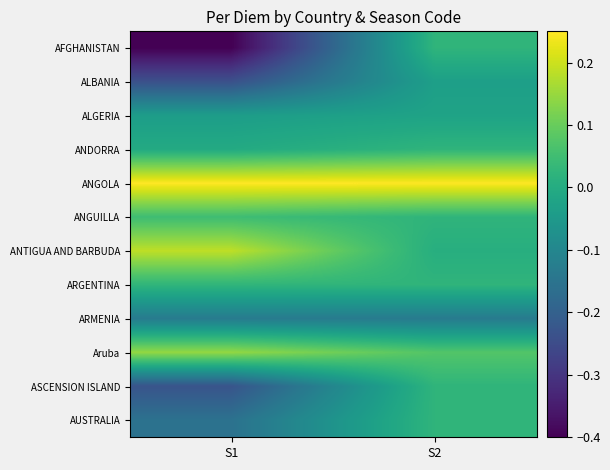

At which category is the sum across all series the highest?

S2